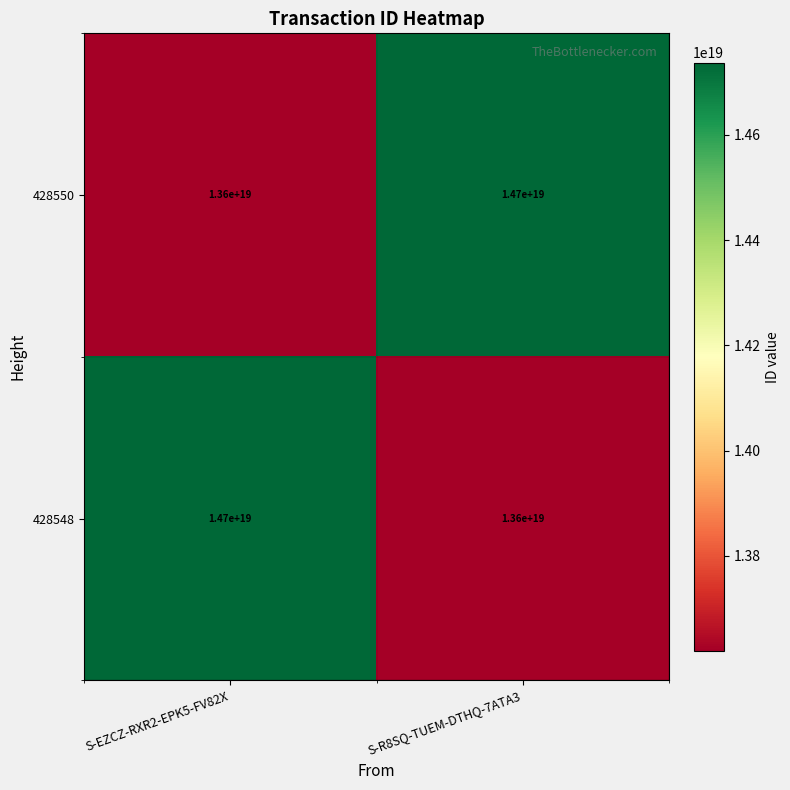

At which label is 428550 closest to 14150000000000000000?

S-EZCZ-RXR2-EPK5-FV82X